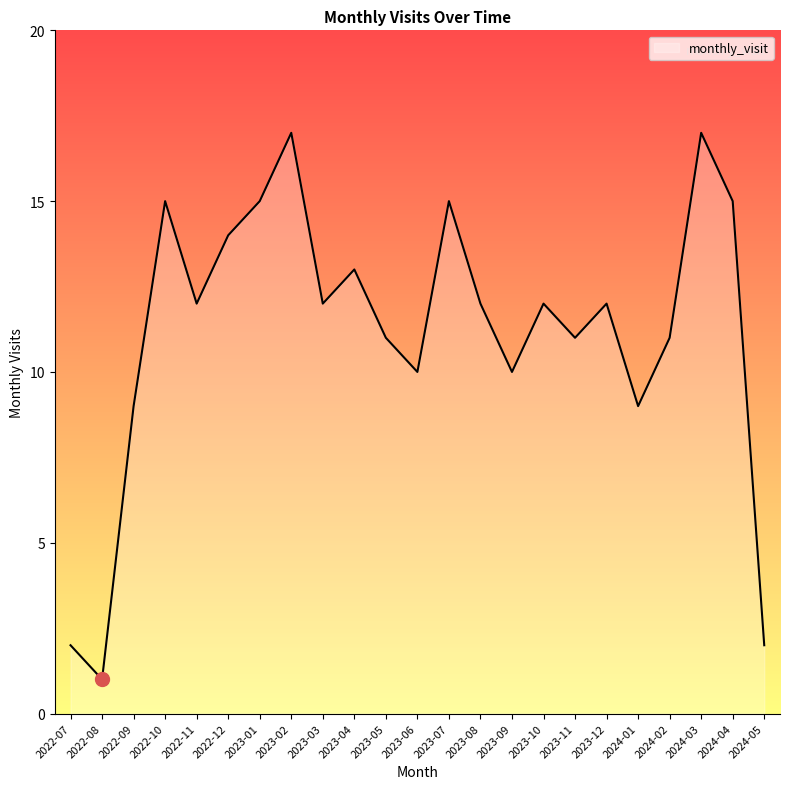

Where is the first local maximum?

2022-10